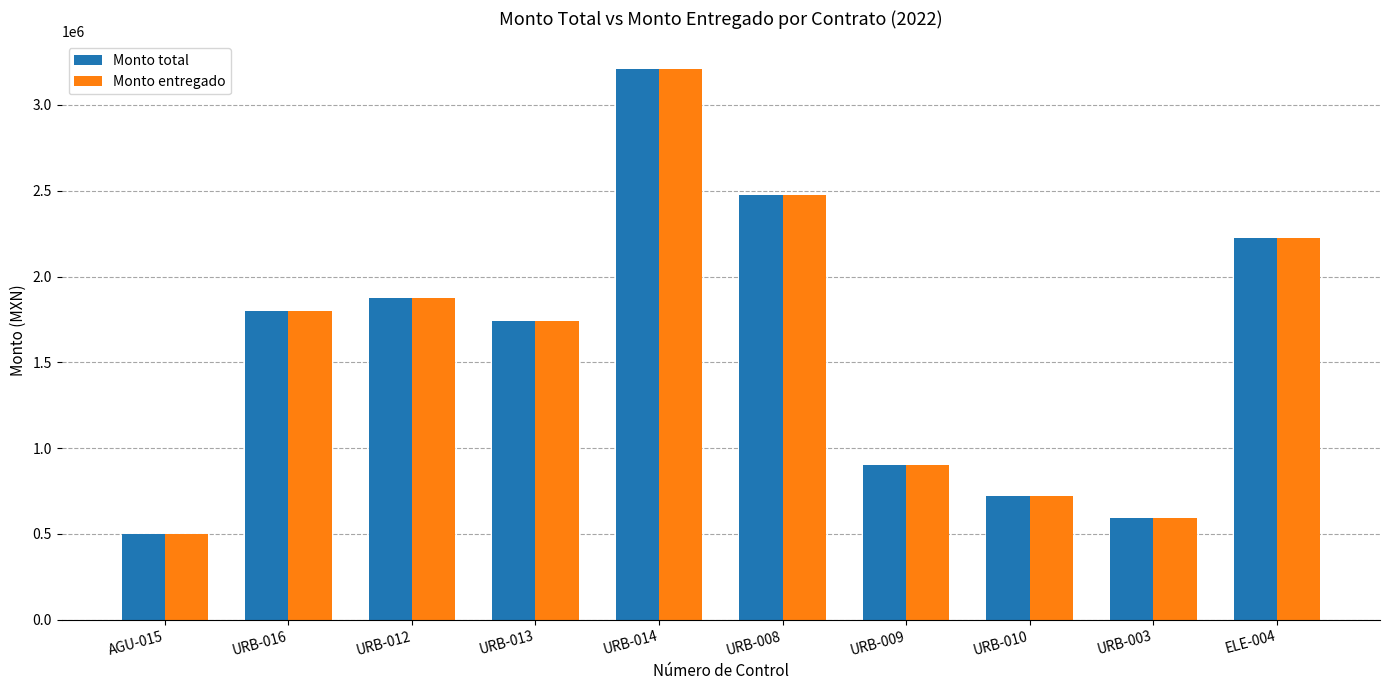

What is the label of the 8th bar from the left?

URB-010